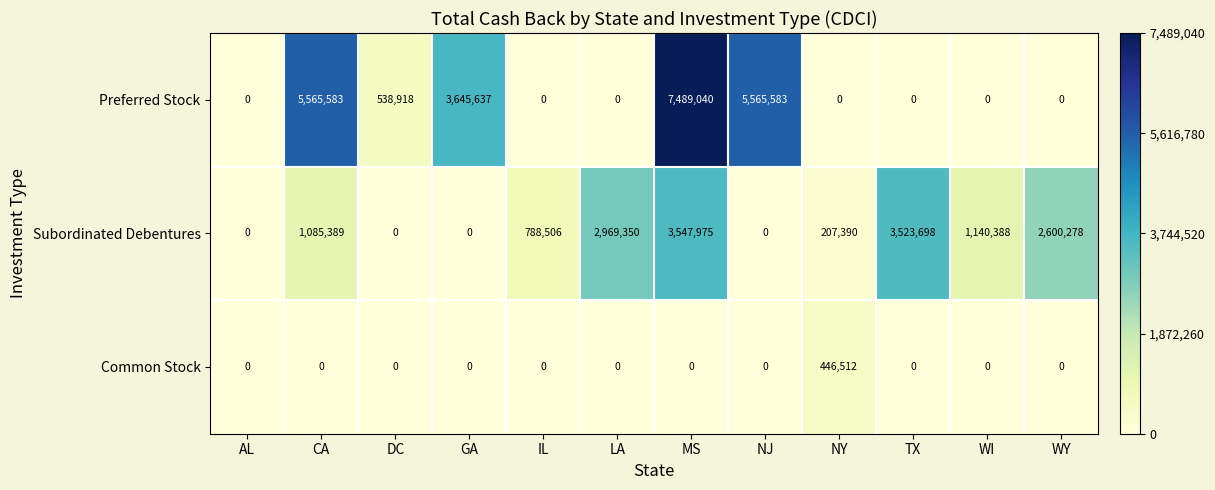

At which label does Subordinated Debentures reach its peak?

MS